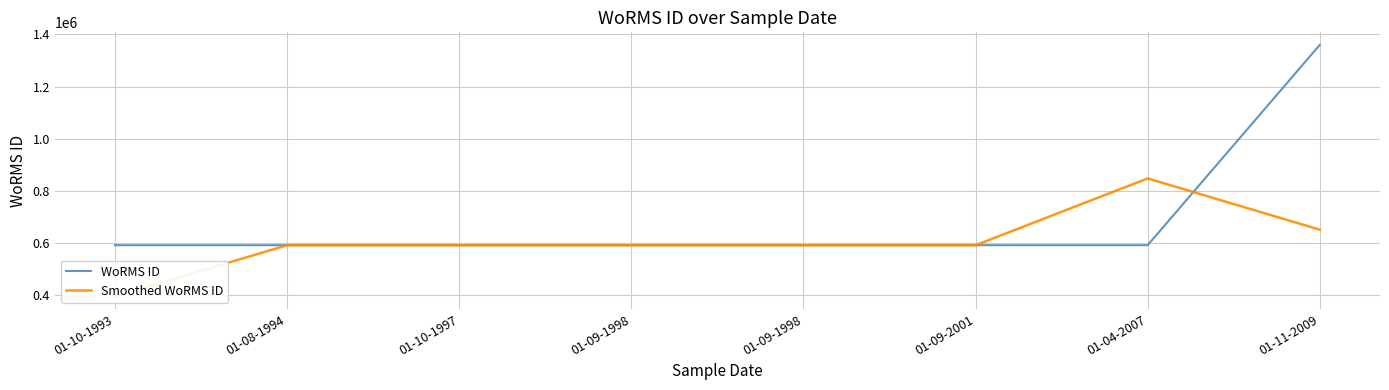

What is the maximum value shown in the chart?

1359766.0